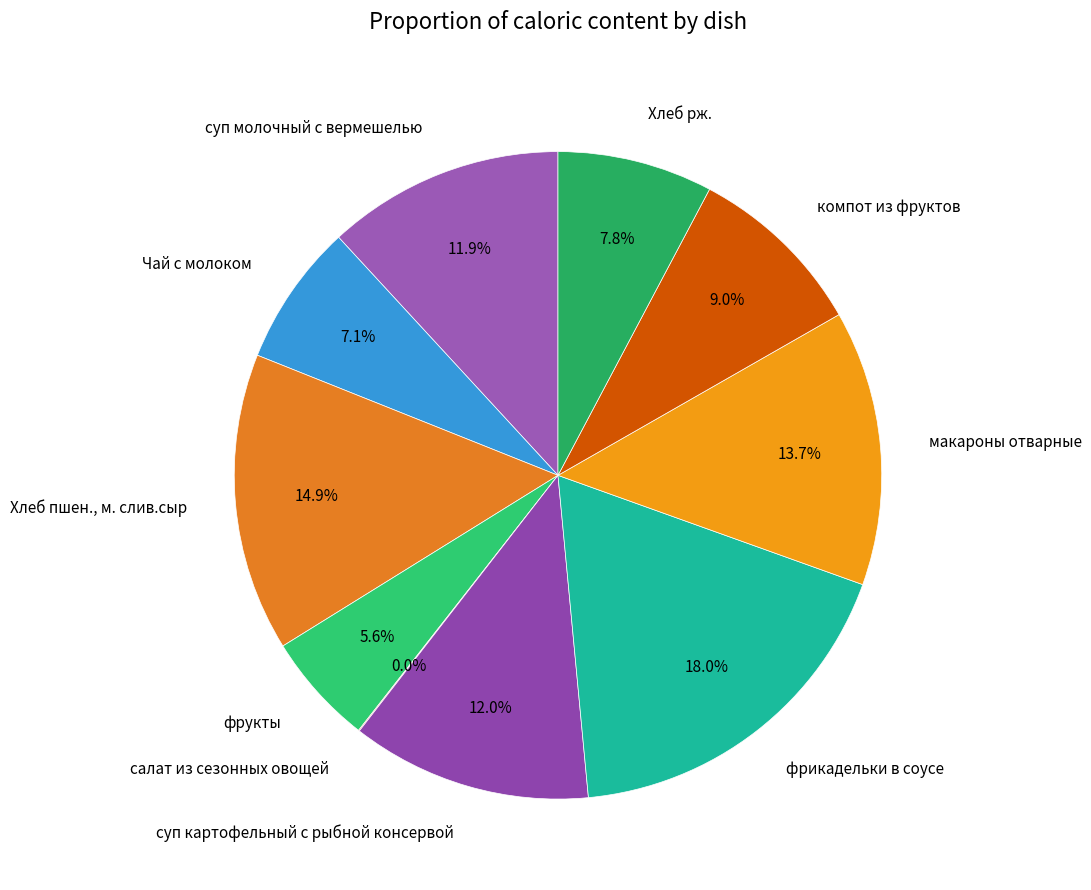

Does суп картофельный с рыбной консервой represent more than half of the total?

No